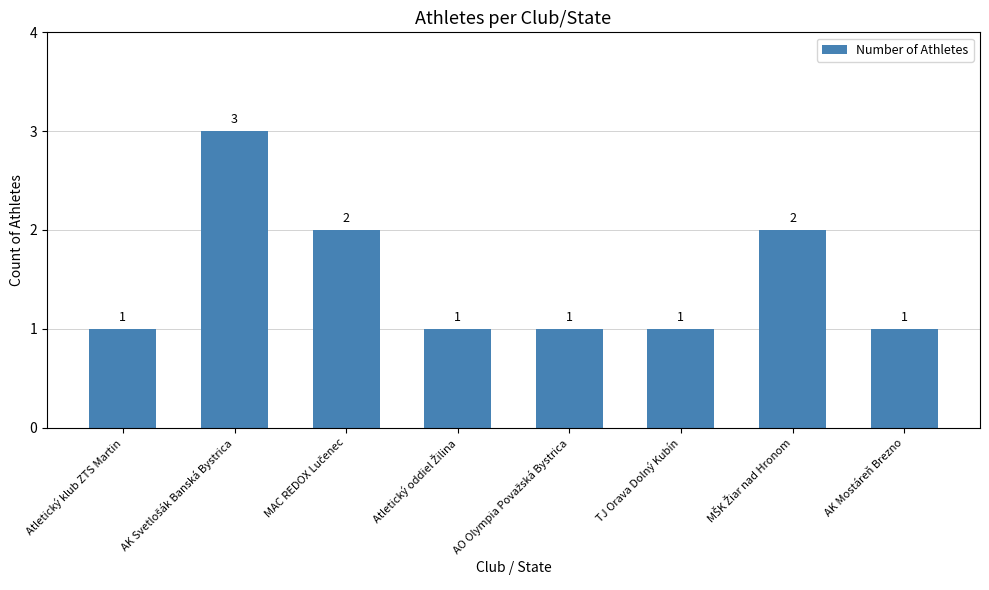

What is the label of the 1st bar from the left?

Atletický klub ZTS Martin